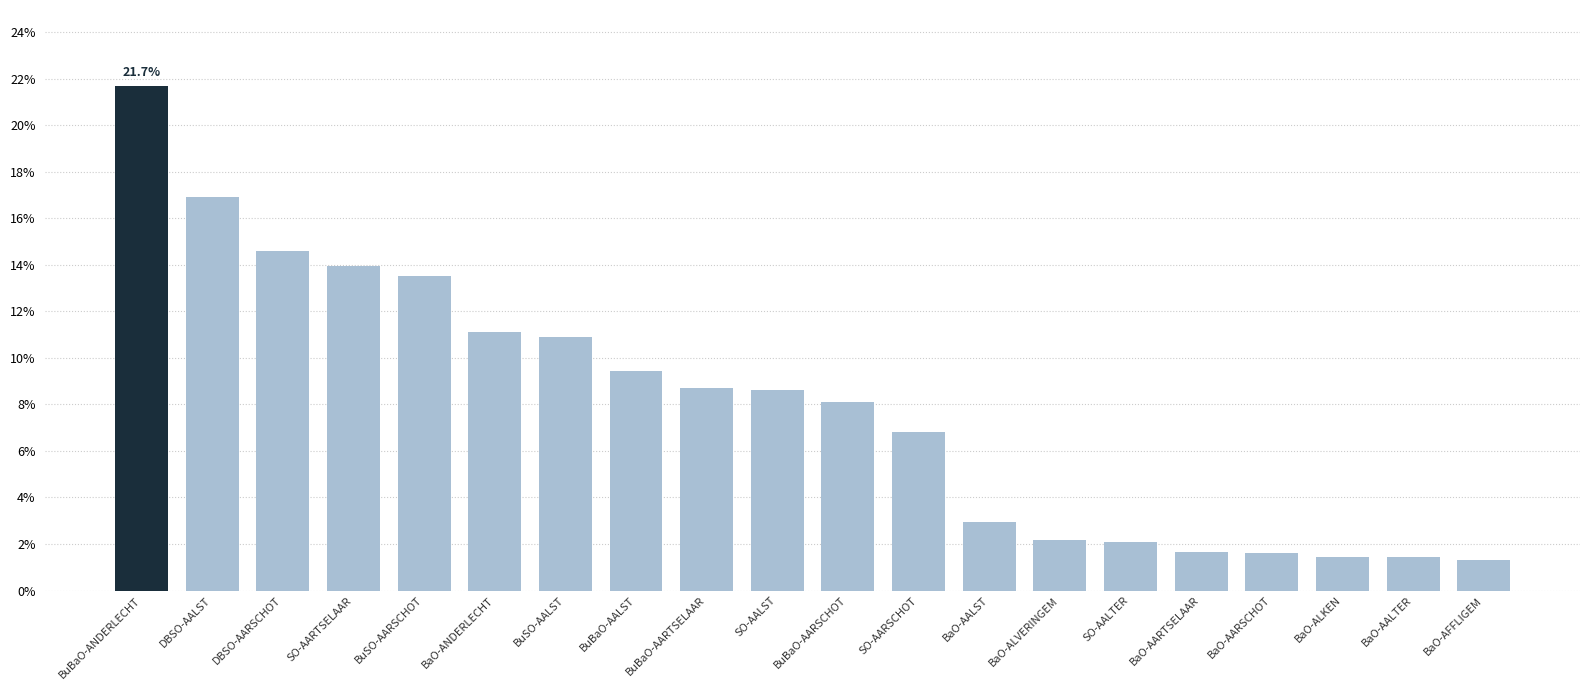

Reading left to right, transcribe all the data shown in this chart.

0.2	0.2	0.1	0.1	0.1	0.1	0.1	0.1	0.1	0.1	0.1	0.1	0.0	0.0	0.0	0.0	0.0	0.0	0.0	0.0